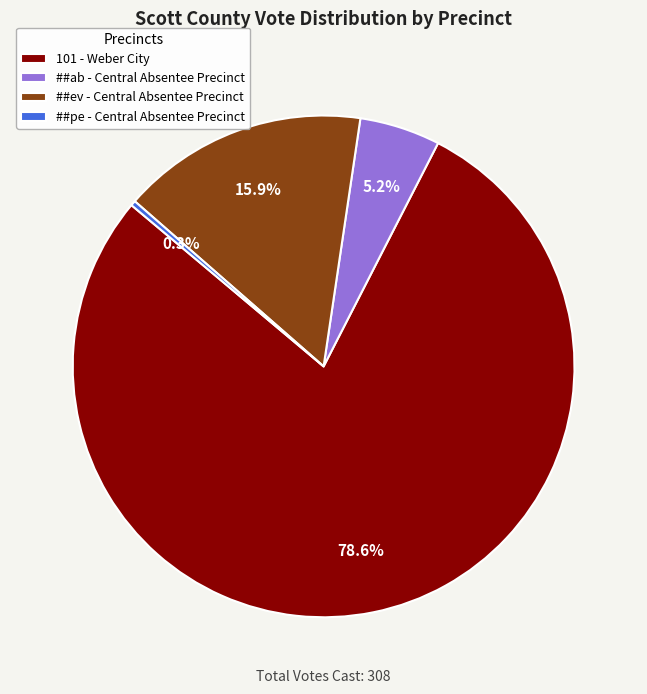

Rank the categories by value from lowest to highest.

##pe - Central Absentee Precinct, ##ab - Central Absentee Precinct, ##ev - Central Absentee Precinct, 101 - Weber City